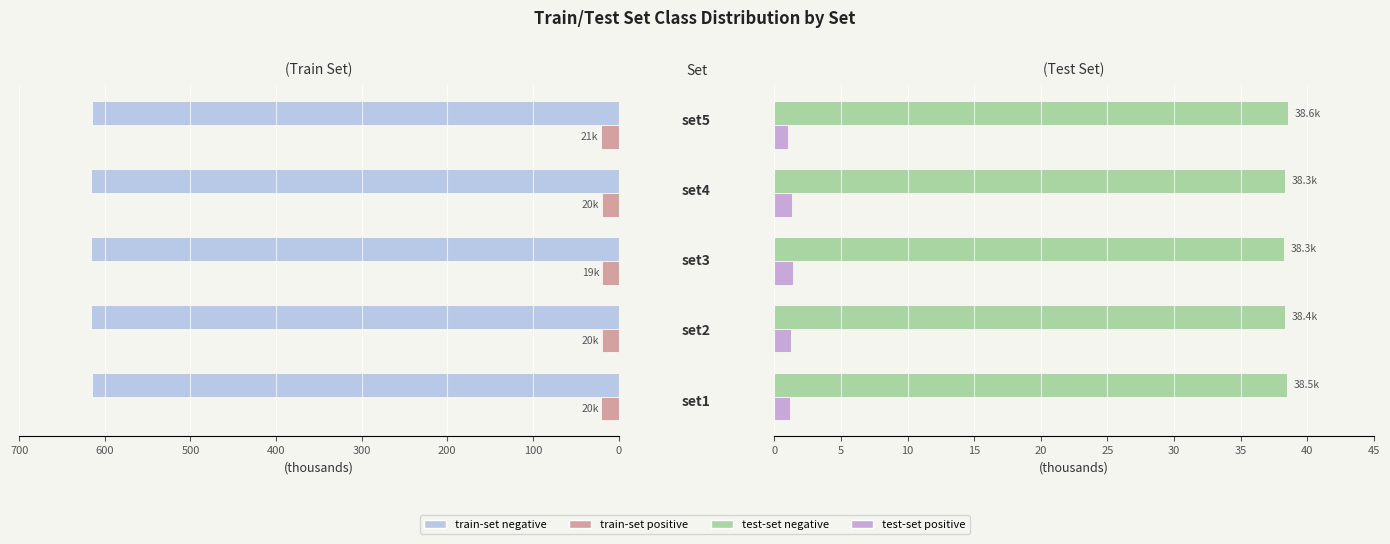

Between 100 and 400, which series saw the biggest shift?

train-set negative